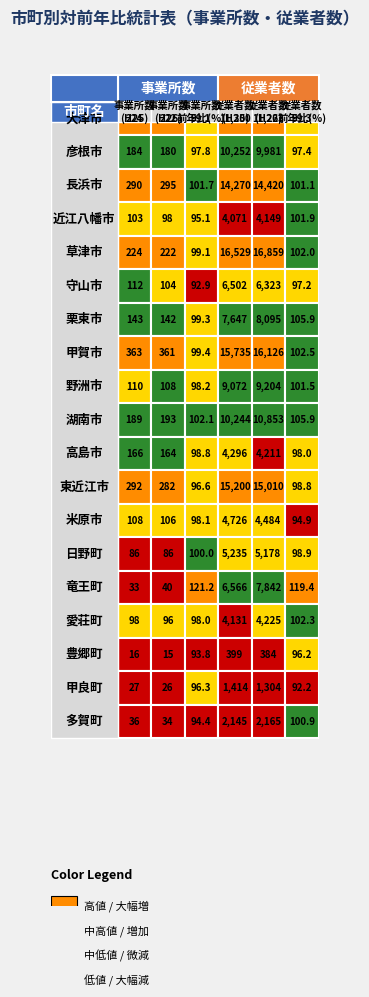

At which category is the sum across all series the highest?

草津市